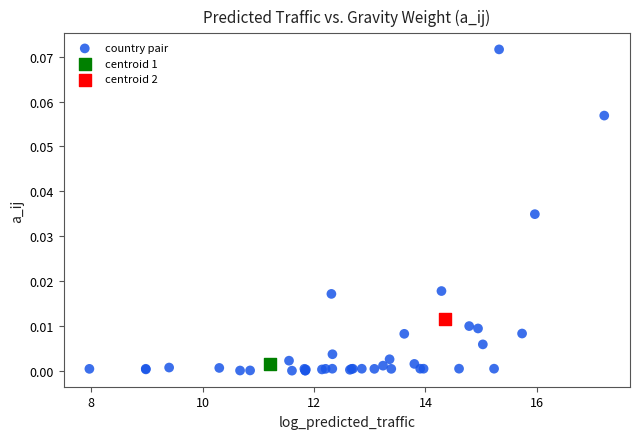

What are all the series names shown in the legend?

country pair, centroid 1, centroid 2